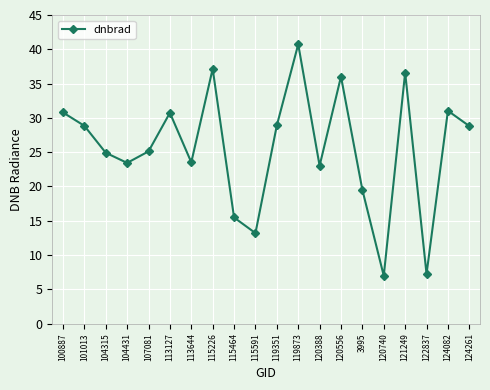

What is the difference between the values at 104431 and 119351?

5.5